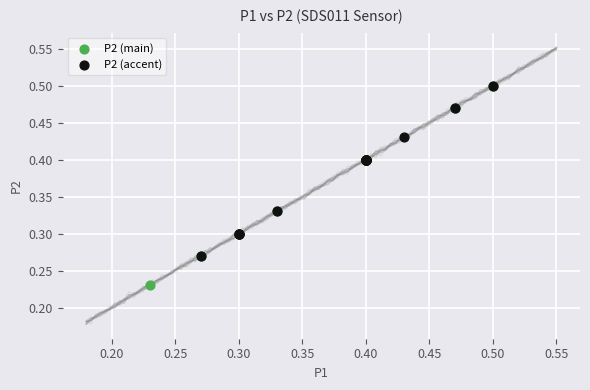

Which series has the widest spread of Y values?

P2 (main)